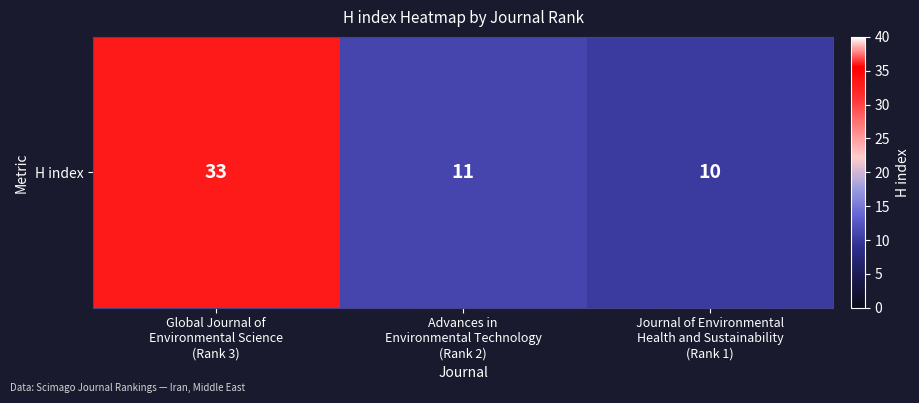

Rank the categories by value from highest to lowest.

Global Journal of
Environmental Science
(Rank 3), Advances in
Environmental Technology
(Rank 2), Journal of Environmental
Health and Sustainability
(Rank 1)